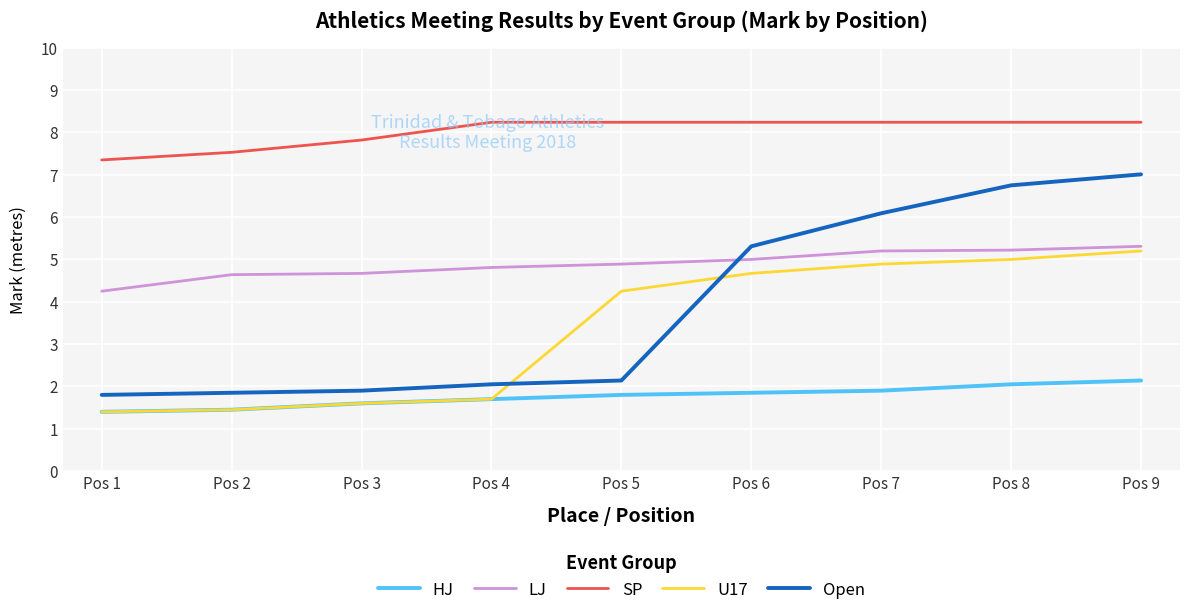

Does the chart display data point markers on the line(s)?

No